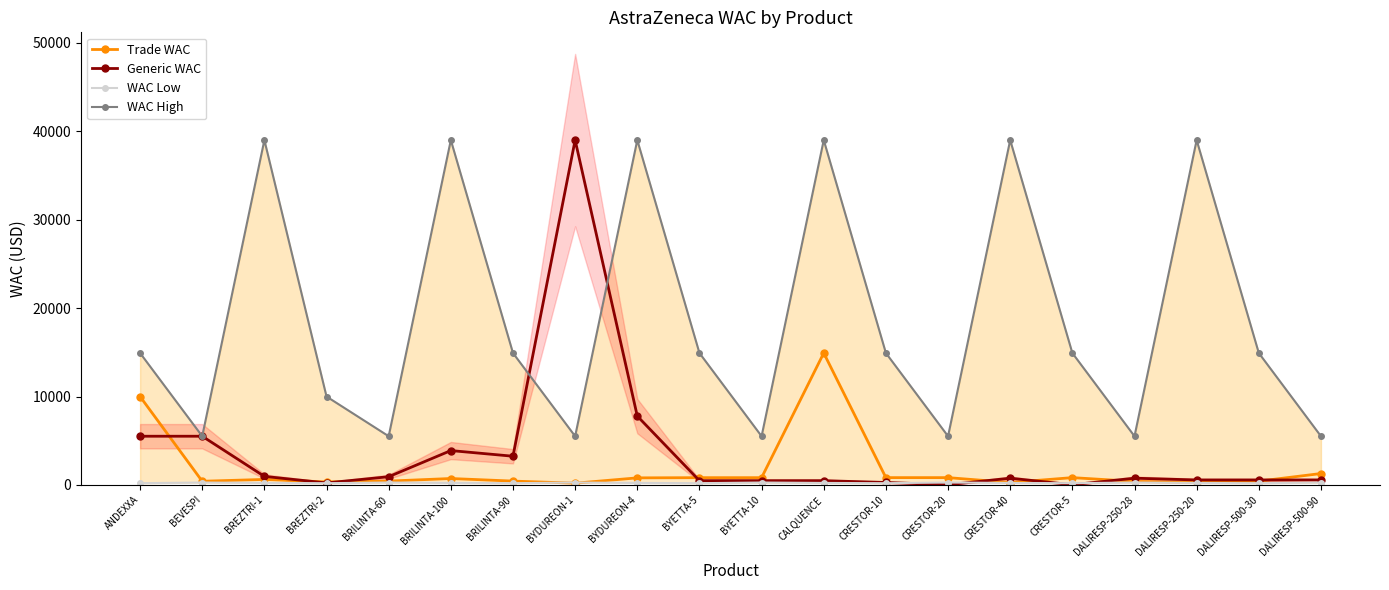

Between BREZTRI-2 and CRESTOR-5, which series saw the biggest shift?

WAC High